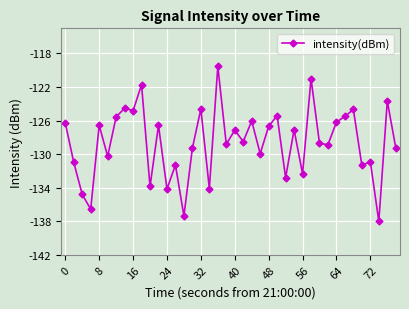

How many interior local valleys (lower than both neighbors) does the data have?

15